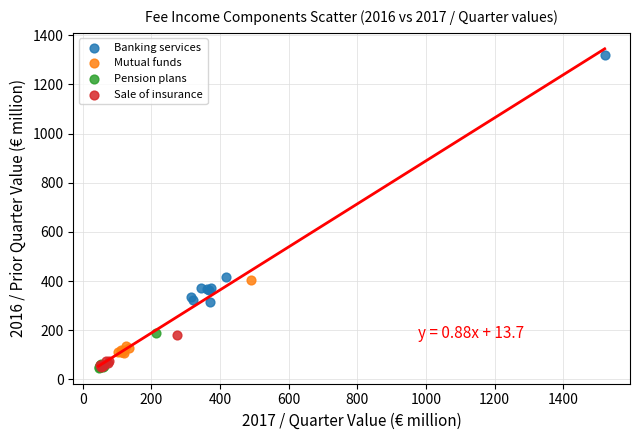

Which series has the largest Y range (max minus min)?

Banking services